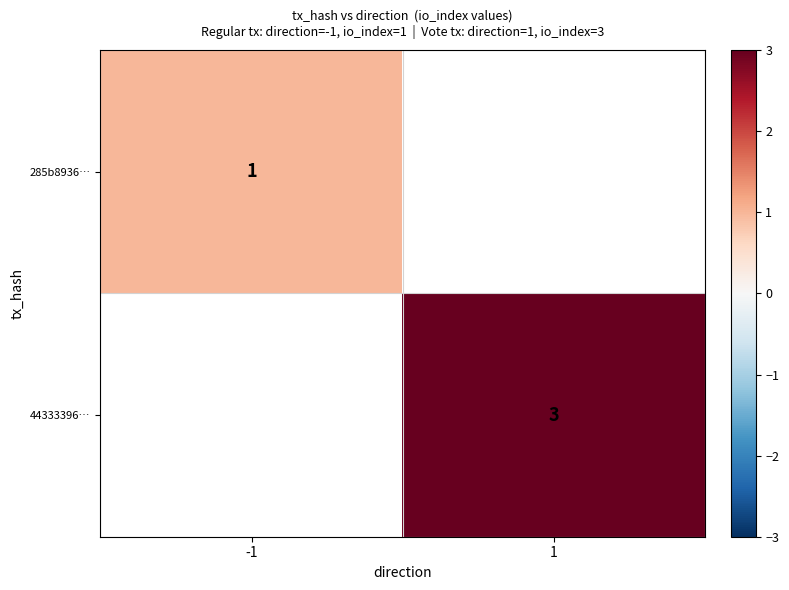

True or false: 44333396… has a value of 3 at 1.

True